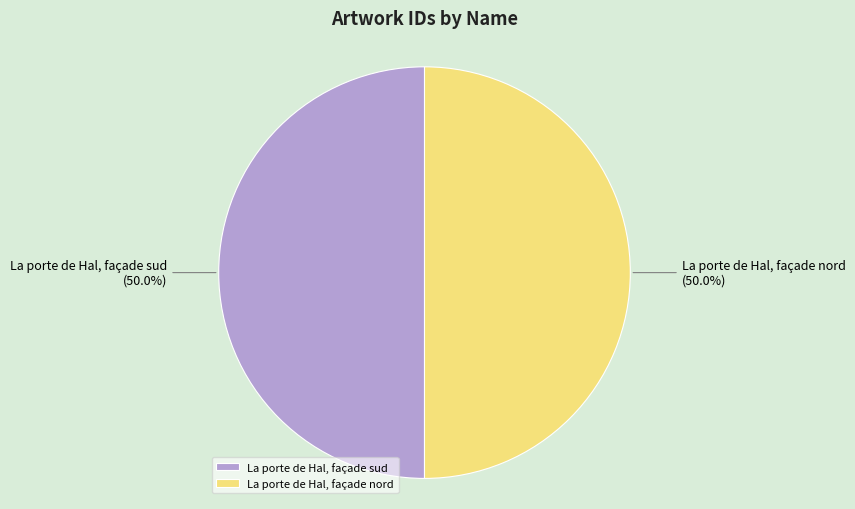

Approximately how many times larger is the value at La porte de Hal, façade nord compared to La porte de Hal, façade sud?

1.0